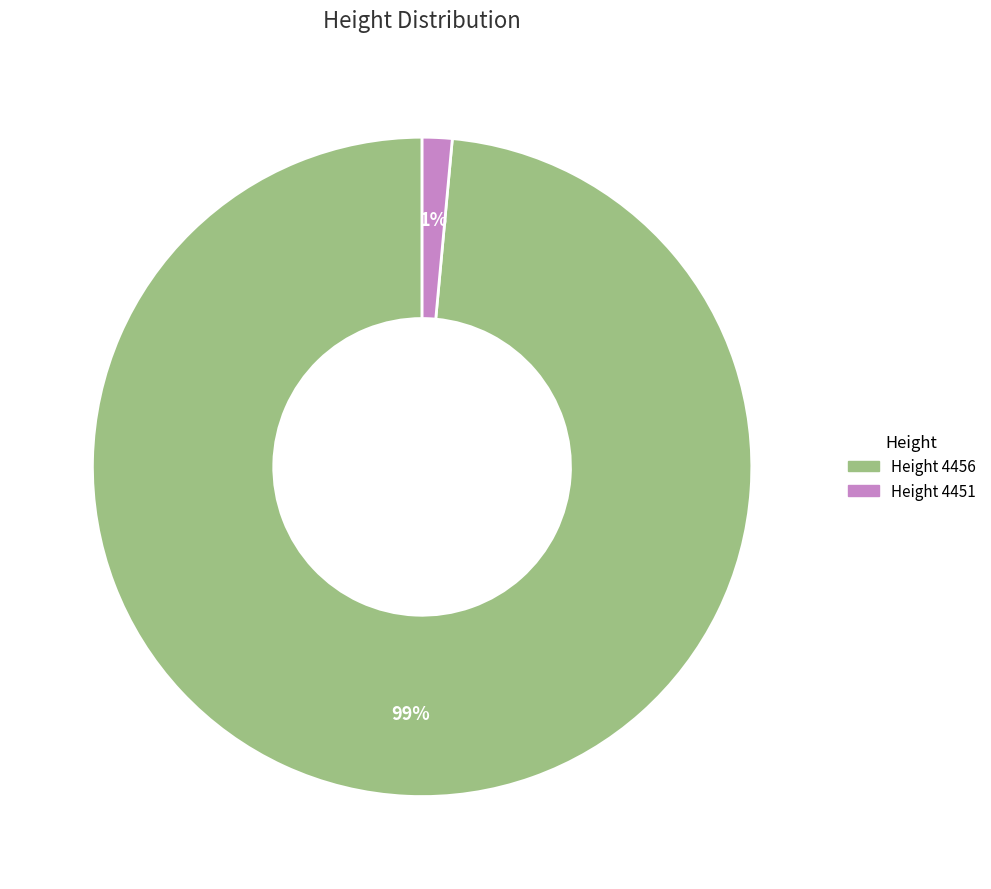

Is there any slice that represents more than half of the pie?

Yes